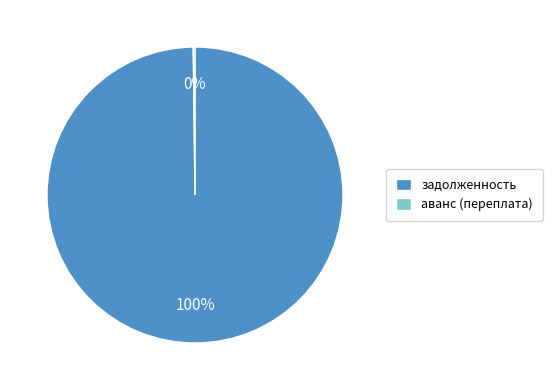

Which slice is the largest?

задолженность